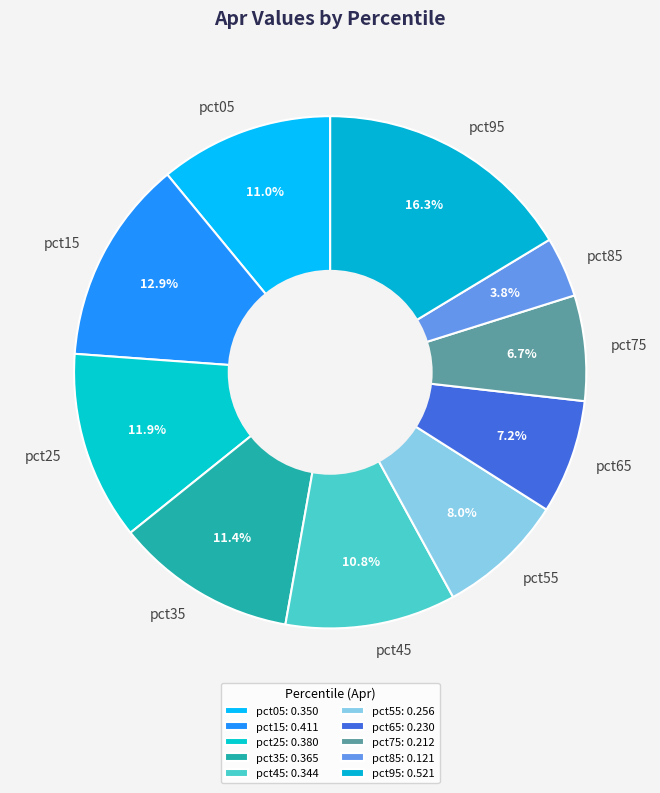

Is it true that pct25 is 12% of the pie?

True